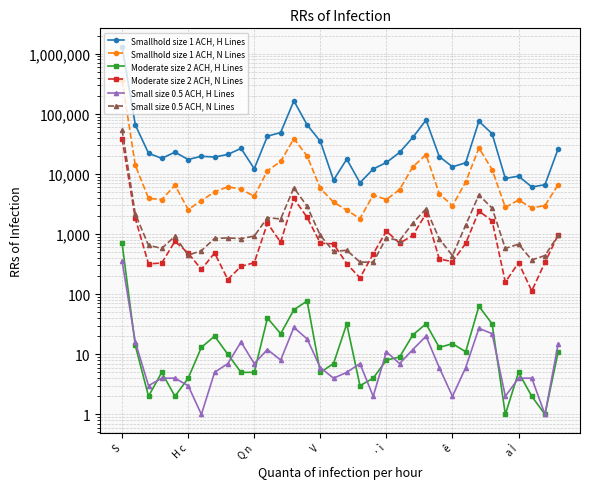

True or false: Small size 0.5 ACH, N Lines and Moderate size 2 ACH, H Lines intersect in this chart.

False